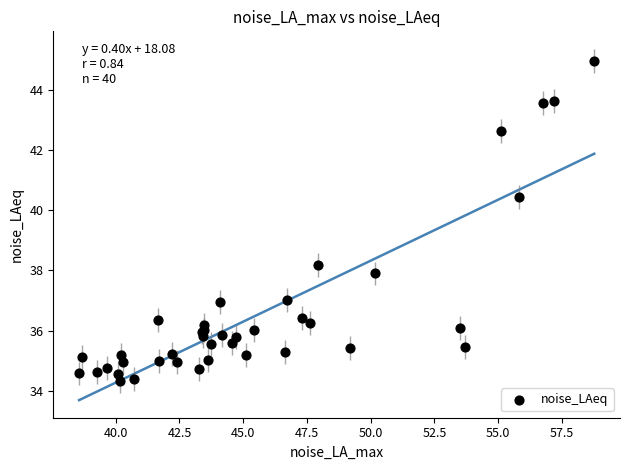

What Y value in the scatter plot is closest to 39?

38.2